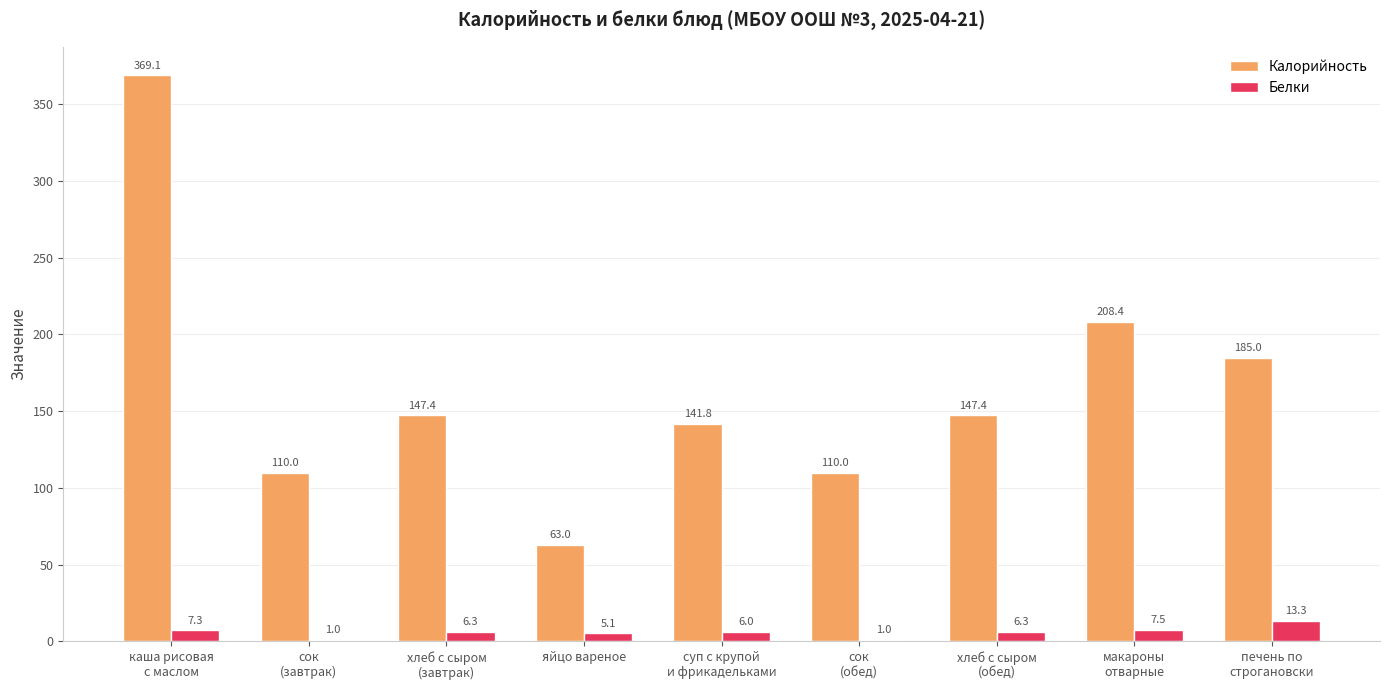

At which category is the sum across all series the highest?

каша рисовая
с маслом